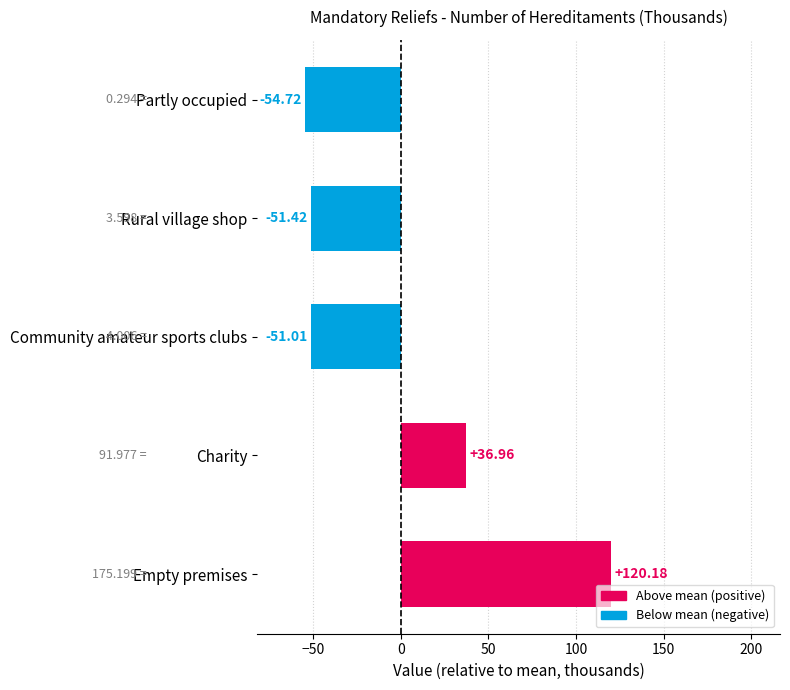

What is the sum of the values at Rural village shop and Empty premises?

68.8